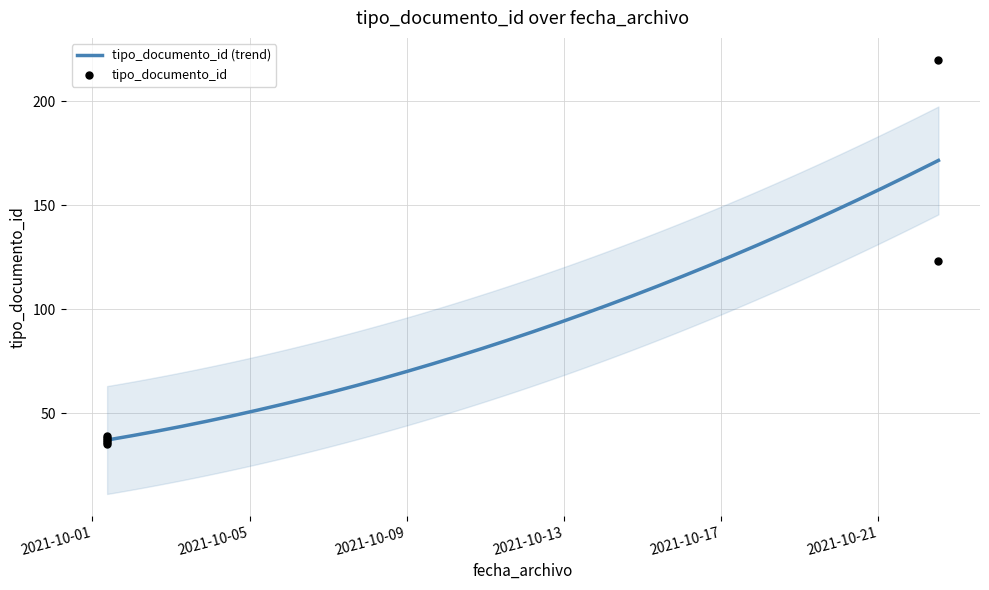

Which has a higher value, 2021-10-01 08:55:23 or 2021-10-22 12:54:23?

2021-10-22 12:54:23